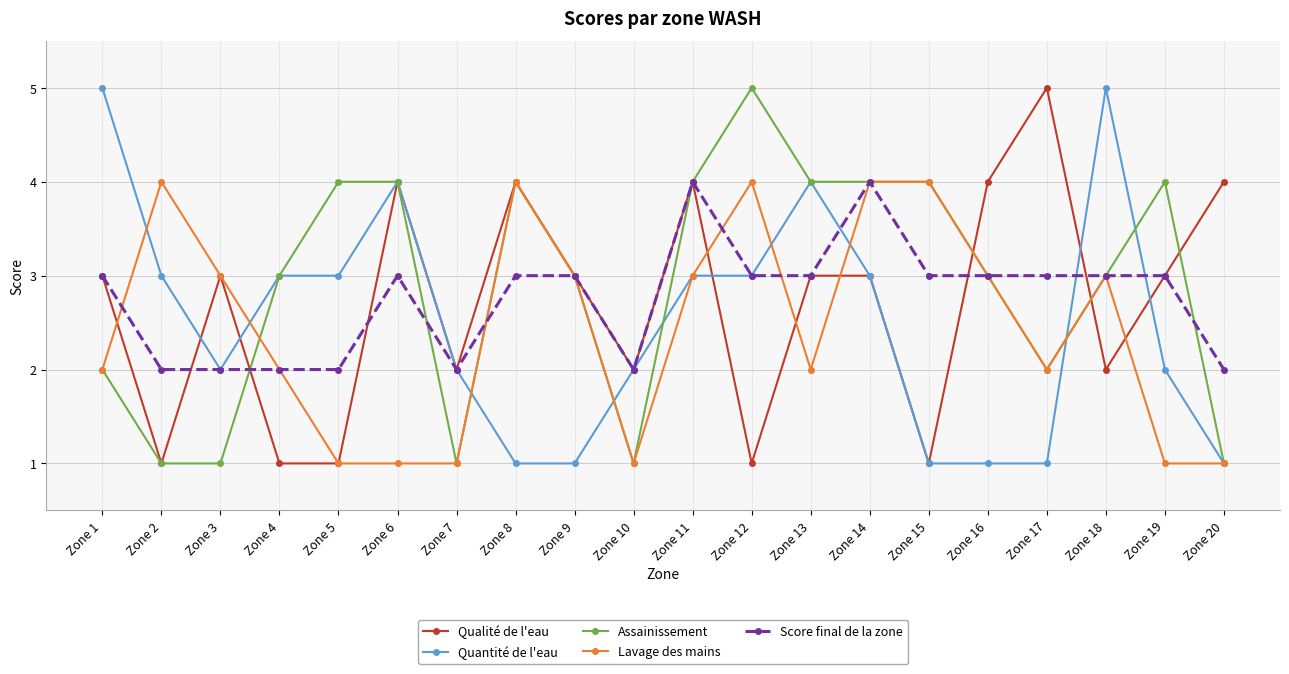

Reading right to left, what are all the values shown in this chart?

Qualité de l'eau: 4	3	2	5	4	1	3	3	1	4	2	3	4	2	4	1	1	3	1	3
Quantité de l'eau: 1	2	5	1	1	1	3	4	3	3	2	1	1	2	4	3	3	2	3	5
Assainissement: 1	4	3	2	3	4	4	4	5	4	1	3	4	1	4	4	3	1	1	2
Lavage des mains: 1	1	3	2	3	4	4	2	4	3	1	3	4	1	1	1	2	3	4	2
Score final de la zone: 2	3	3	3	3	3	4	3	3	4	2	3	3	2	3	2	2	2	2	3